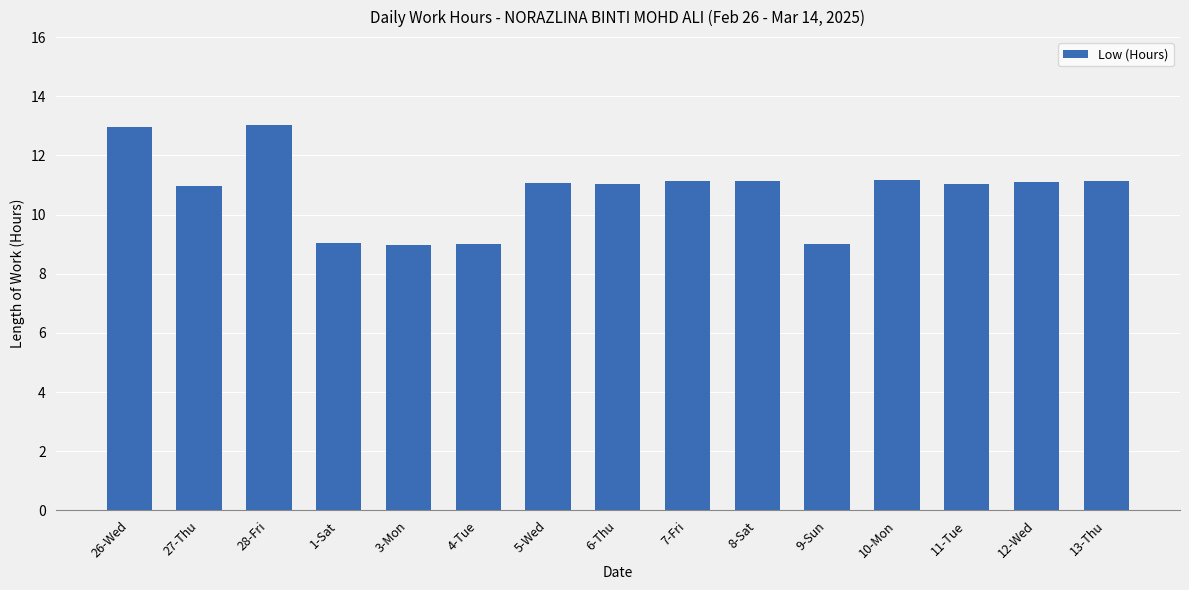

Which has a higher value, 26-Wed or 12-Wed?

26-Wed